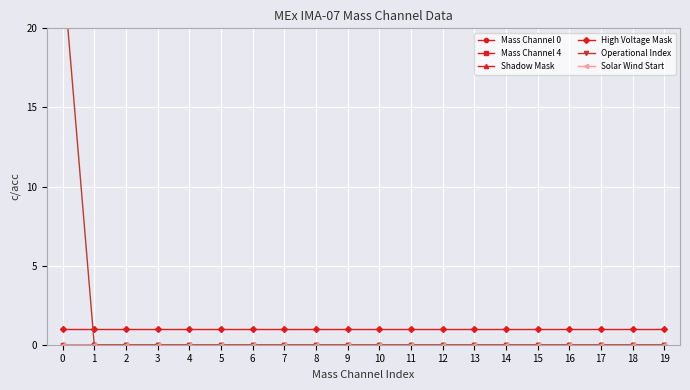

What is the difference between the highest and lowest values at 17?

1